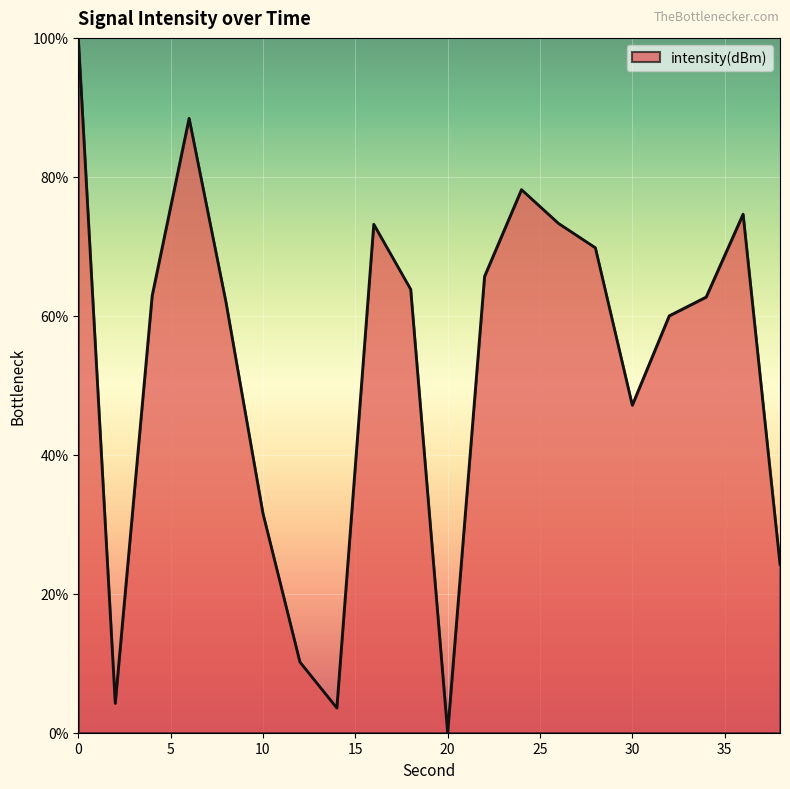

How many positive values are there?

19